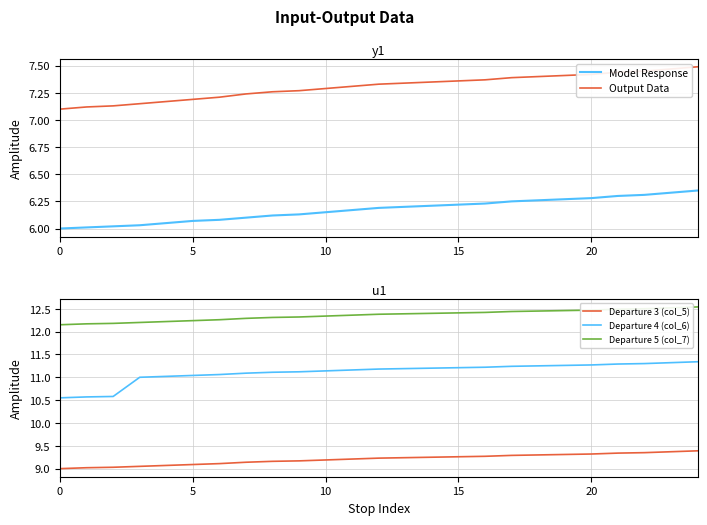

Reading left to right, what are all the values shown in this chart?

Model Response: 6.0	6.0	6.0	6.0	6.0	6.1	6.1	6.1	6.1	6.1	6.2	6.2	6.2	6.2	6.2	6.2	6.2	6.2	6.3	6.3	6.3	6.3	6.3	6.3	6.3
Output Data: 7.1	7.1	7.1	7.2	7.2	7.2	7.2	7.2	7.3	7.3	7.3	7.3	7.3	7.3	7.3	7.4	7.4	7.4	7.4	7.4	7.4	7.4	7.5	7.5	7.5
Departure 3 (col_5): 9.0	9.0	9.0	9.1	9.1	9.1	9.1	9.1	9.2	9.2	9.2	9.2	9.2	9.2	9.2	9.3	9.3	9.3	9.3	9.3	9.3	9.3	9.3	9.4	9.4
Departure 4 (col_6): 10.6	10.6	10.6	11.0	11.0	11.0	11.1	11.1	11.1	11.1	11.1	11.2	11.2	11.2	11.2	11.2	11.2	11.2	11.2	11.3	11.3	11.3	11.3	11.3	11.3
Departure 5 (col_7): 12.2	12.2	12.2	12.2	12.2	12.2	12.3	12.3	12.3	12.3	12.3	12.4	12.4	12.4	12.4	12.4	12.4	12.4	12.4	12.5	12.5	12.5	12.5	12.5	12.5